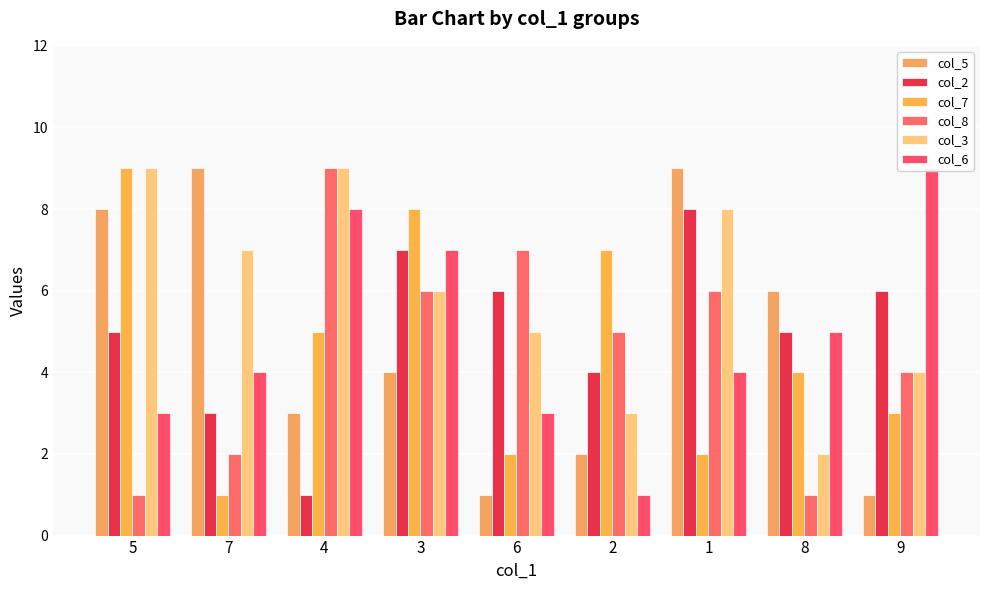

Which category has the highest value across all series?

7